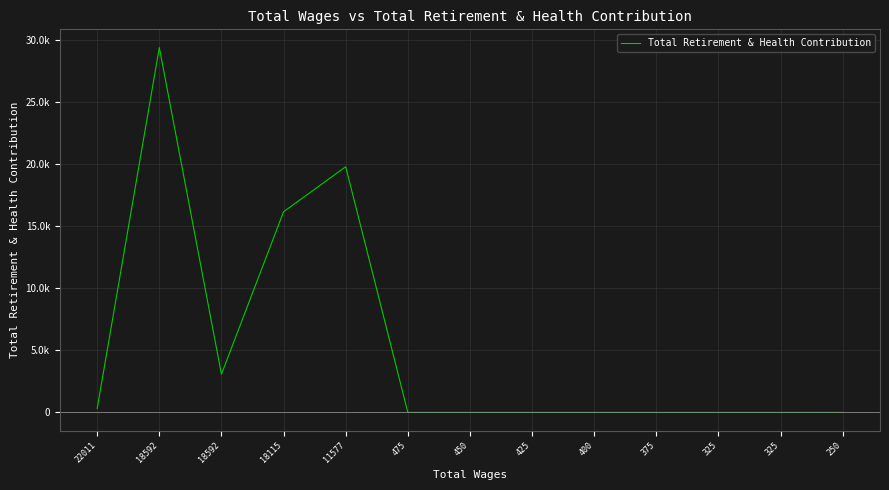

Reading right to left, list all the values displayed in this chart.

250=4	325=5	325=5	375=5	400=6	425=6	450=6	475=6	11577=19773	18115=16151	18592=3080	18592=29362	22011=318